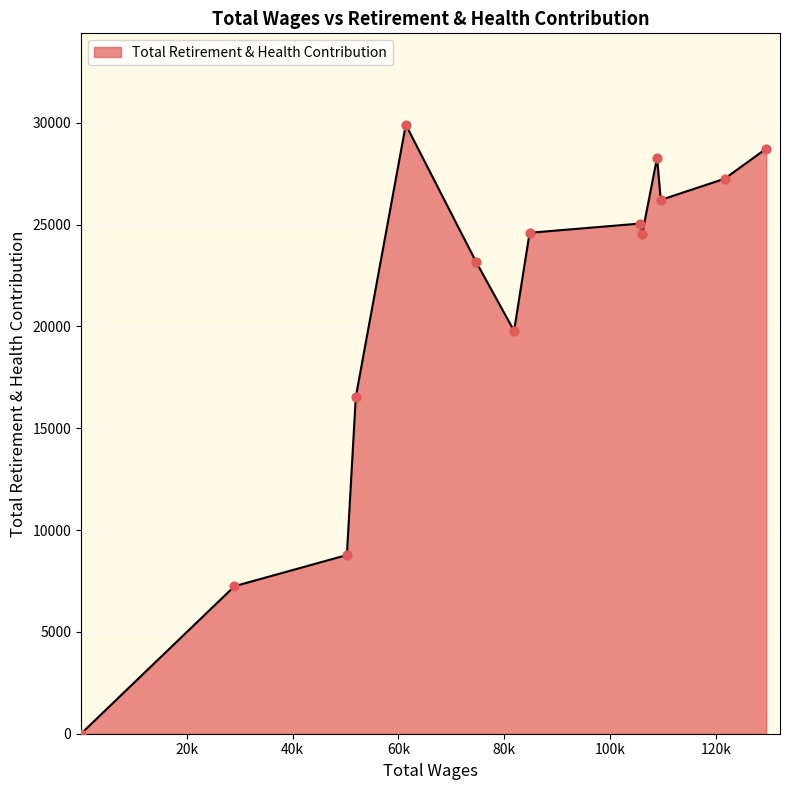

What is the difference between the maximum and minimum values?

29902